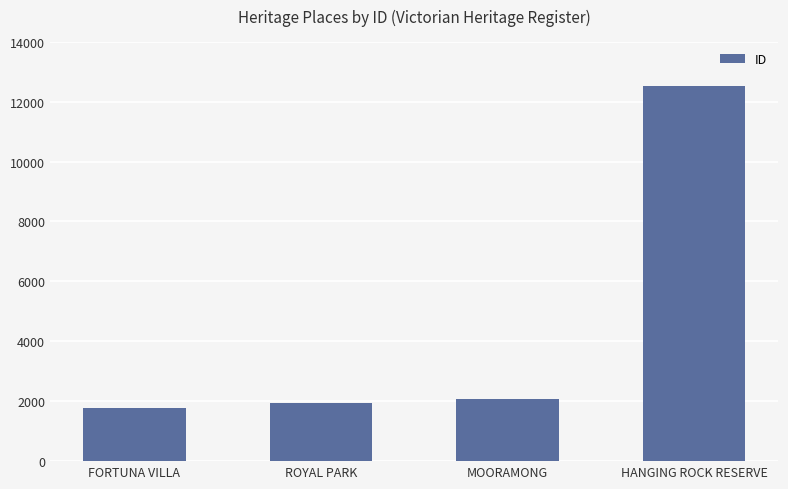

Reading left to right, list all the values displayed in this chart.

FORTUNA VILLA=1775	ROYAL PARK=1954	MOORAMONG=2071	HANGING ROCK RESERVE=12533